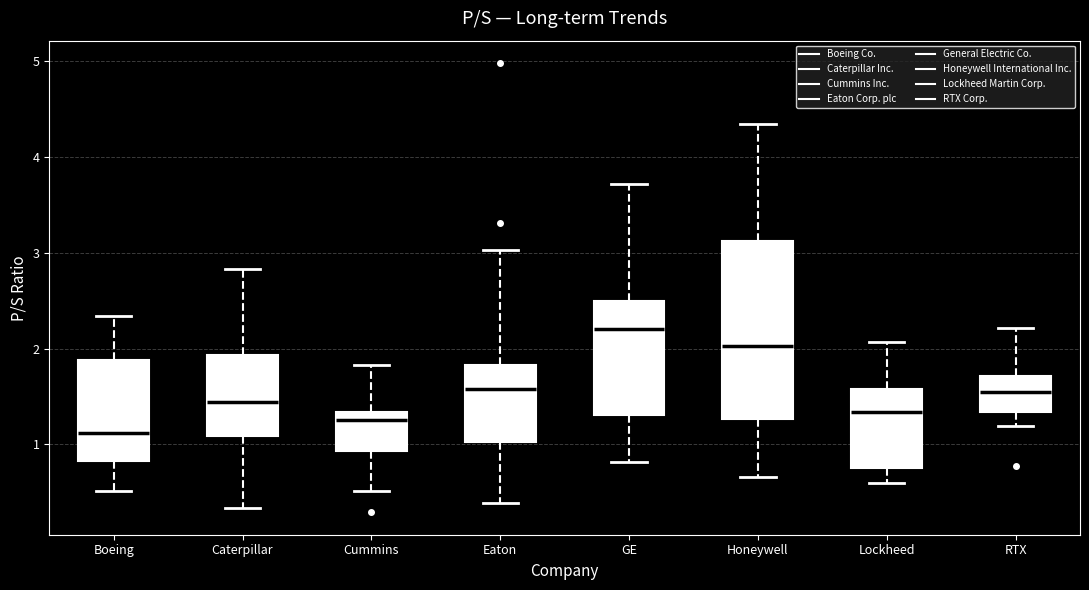

Reading left to right, read every box against the y-axis: the position of its median line, the range the box covers, and the ends of its whiskers. The values are not printed on the chart, so give them approximately, as read against the axis.

Boeing: median 1.1, box 0.8 to 1.9, whiskers 0.5 to 2.3
Caterpillar: median 1.4, box 1.1 to 1.9, whiskers 0.3 to 2.8
Cummins: median 1.3 (just below the box's upper edge), box 0.9 to 1.3, whiskers 0.5 to 1.8
Eaton: median 1.6, box 1.0 to 1.8, whiskers 0.4 to 3.0
GE: median 2.2, box 1.3 to 2.5, whiskers 0.8 to 3.7
Honeywell: median 2.0, box 1.3 to 3.1, whiskers 0.7 to 4.3
Lockheed: median 1.3, box 0.8 to 1.6, whiskers 0.6 to 2.1
RTX: median 1.6, box 1.3 to 1.7, whiskers 1.2 to 2.2